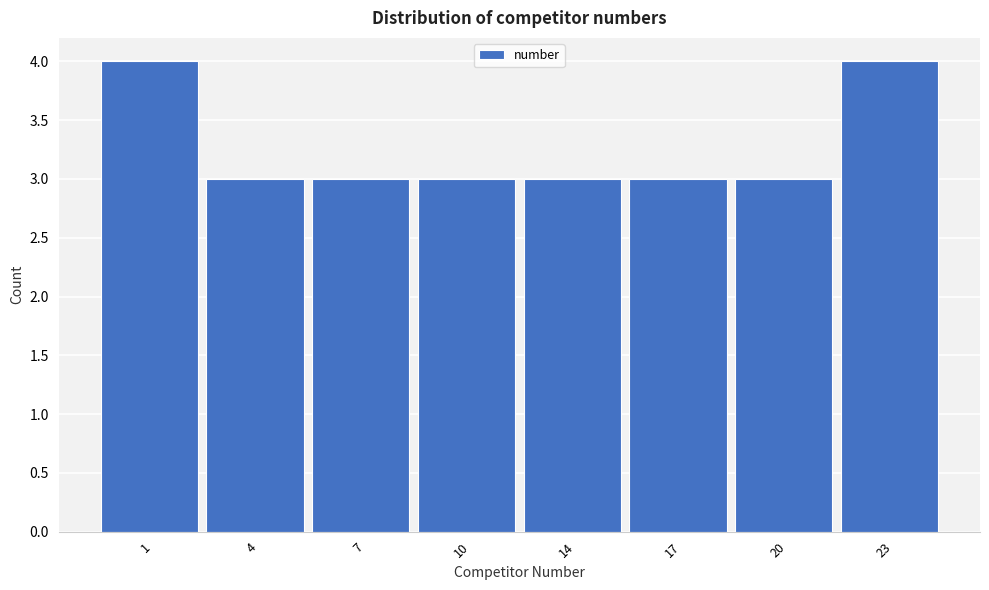

Reading left to right, list all the values displayed in this chart.

4	3	3	3	3	3	3	4